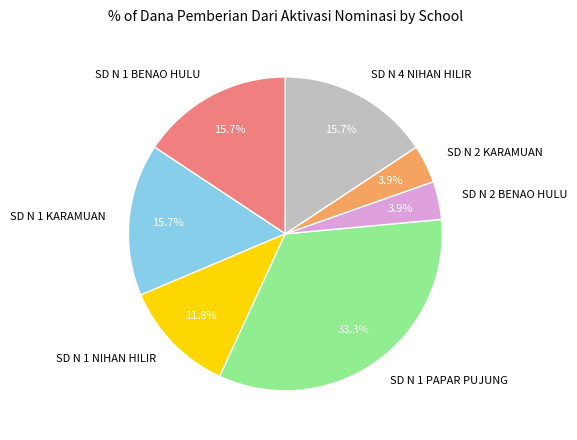

Combined, what portion of the pie is SD N 1 KARAMUAN and SD N 1 PAPAR PUJUNG?

49.0%